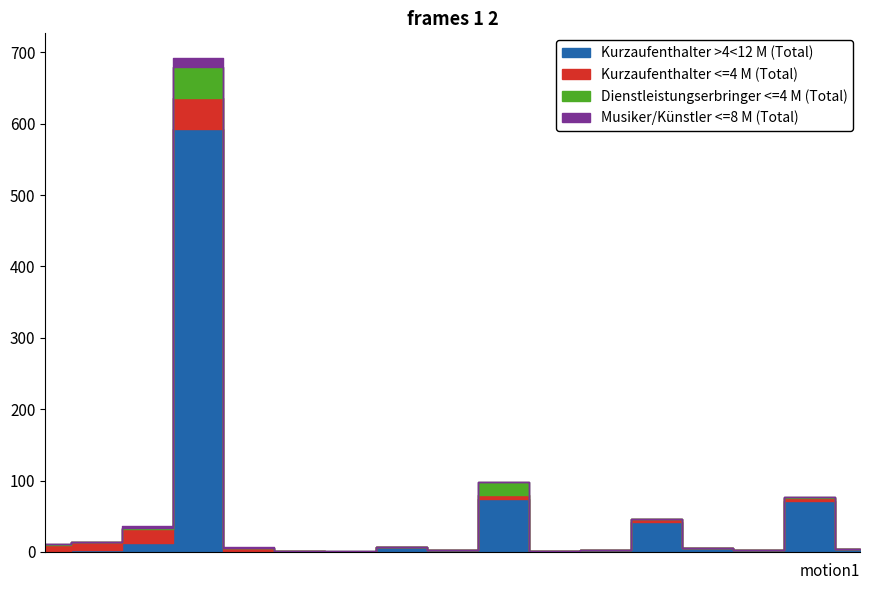

True or false: Musiker/Künstler <=8 M (Total) and Kurzaufenthalter <=4 M (Total) cross at least once.

False